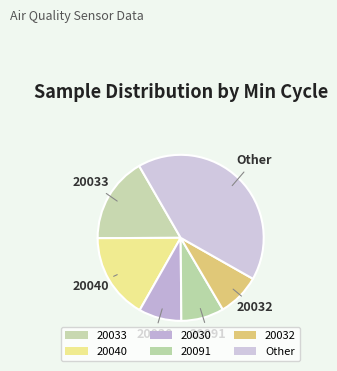

True or false: 20040 accounts for 18% of the total.

False